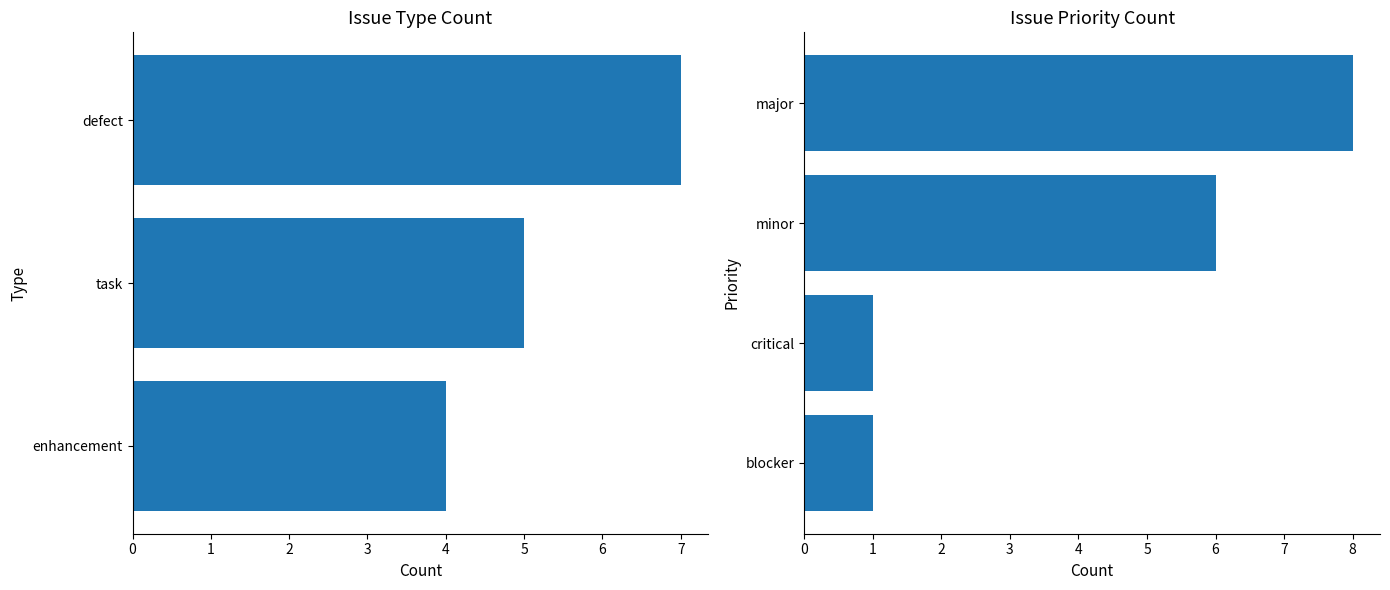

What is the value of the 1st bar from the left?

1